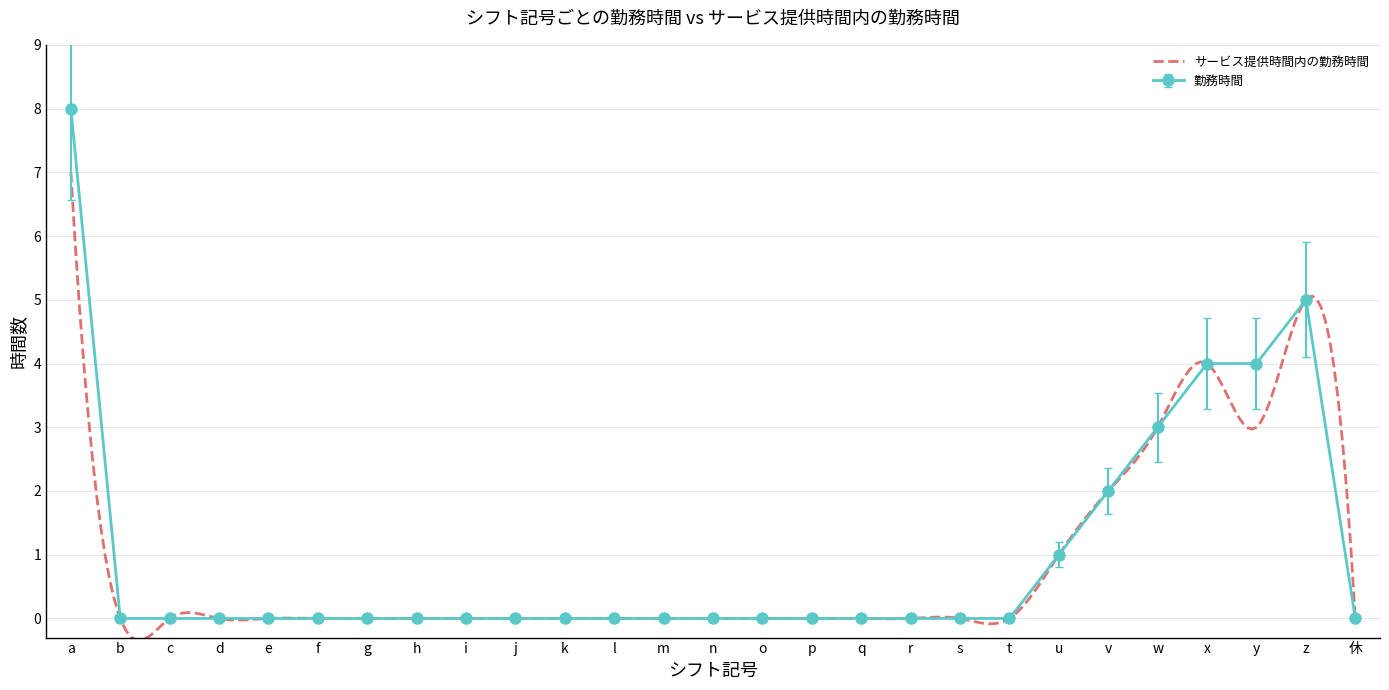

True or false: サービス提供時間内の勤務時間 has more than 0 interior local peaks.

True